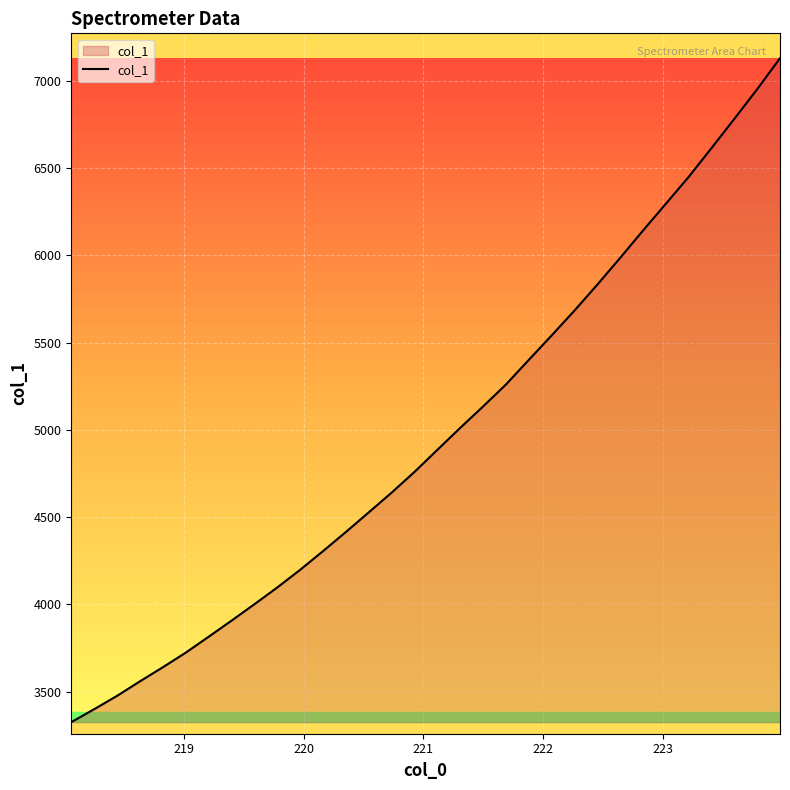

What is the smallest value displayed?

3325.5